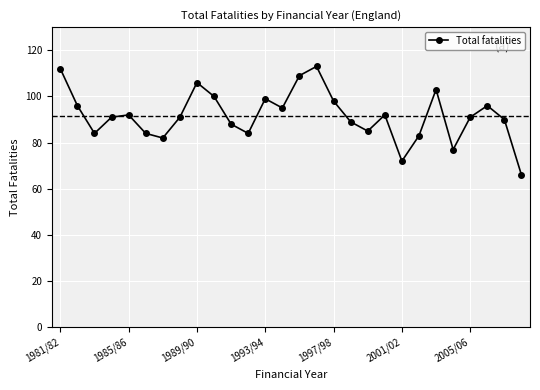

What is the average value?

92